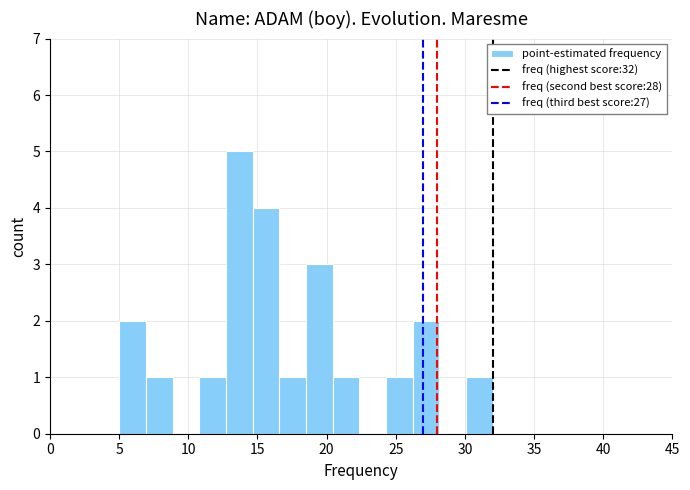

Read against the x-axis, roughly where is the centre of the tallest bar?

13.5